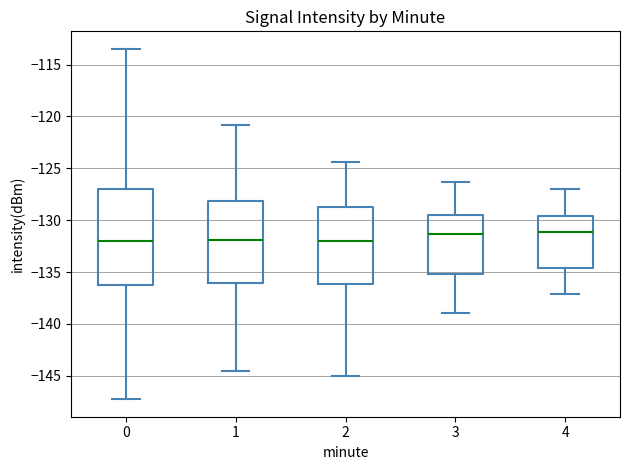

Reading left to right, transcribe this box plot: for each box, give where its median line is, the range the box spans, and where its two whiskers end, as read against the y-axis. The values are not printed on the chart, so give them approximately, as read against the axis.

0: median -132.0, box -136.5 to -127.0, whiskers -147.5 to -113.5
1: median -132.0, box -136.0 to -128.0, whiskers -144.5 to -121.0
2: median -132.0, box -136.0 to -128.5, whiskers -145.0 to -124.5
3: median -131.5, box -135.0 to -129.5, whiskers -139.0 to -126.5
4: median -131.0, box -134.5 to -129.5, whiskers -137.0 to -127.0